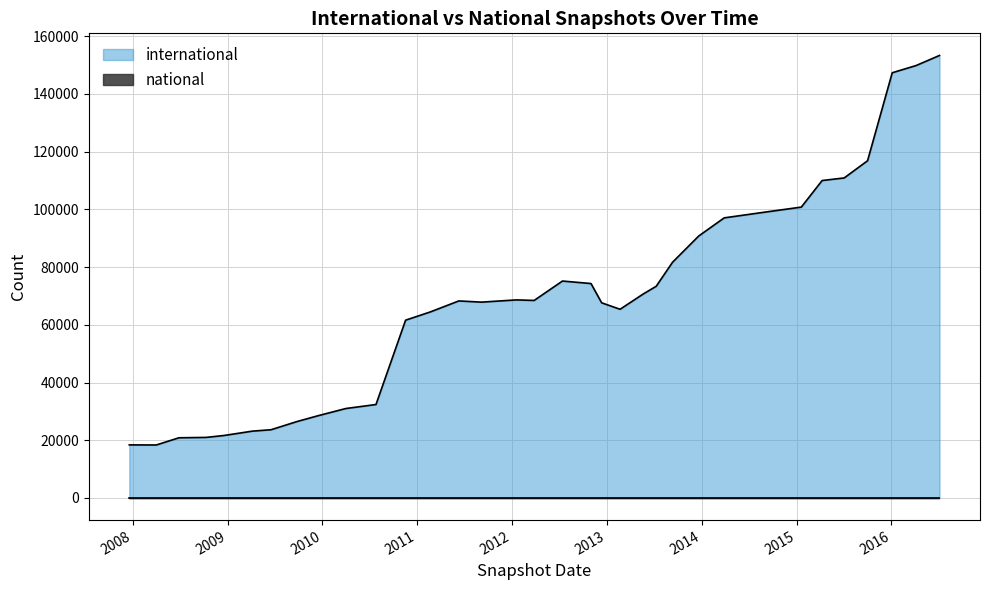

What is the total value across all series at 2011-09-05?

67854